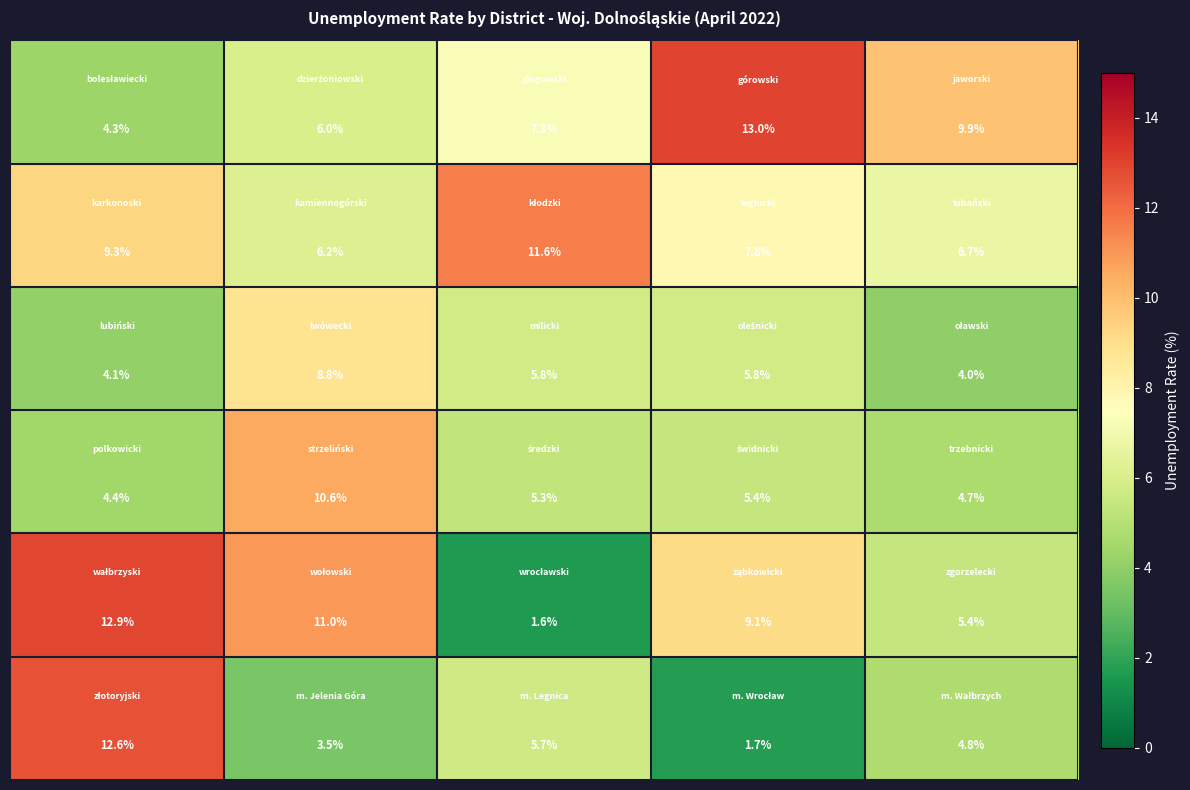

At how many categories does at least one series exceed 4?

5